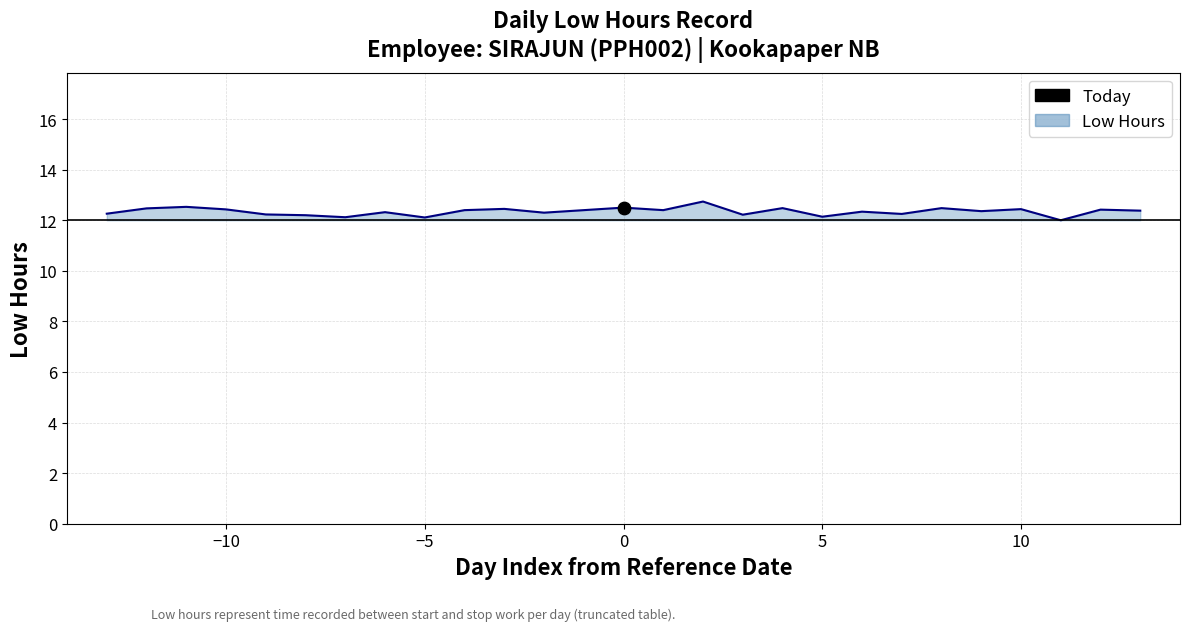

What is the difference between the maximum and minimum values?

0.7